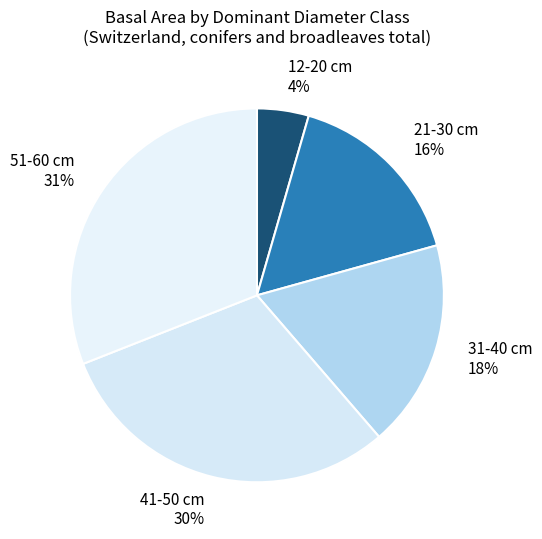

To the nearest percent, what percentage of the pie is 51-60 cm?

31%